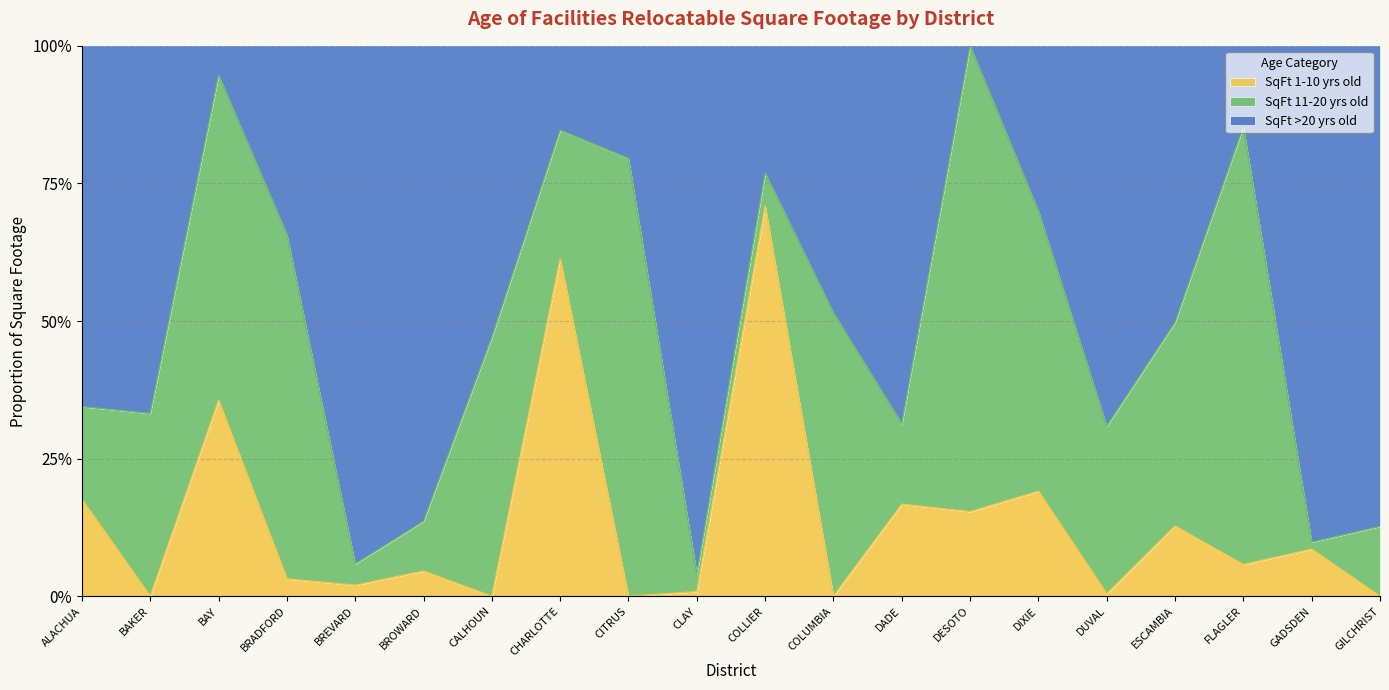

Which label corresponds to the smallest value in the chart?

BAKER